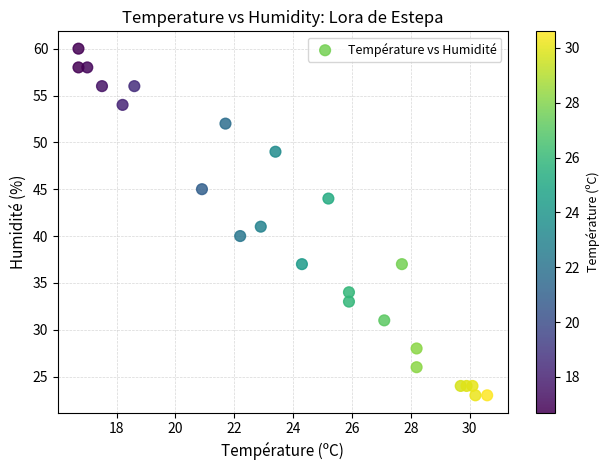

What is the range of Y values (max minus min)?

37